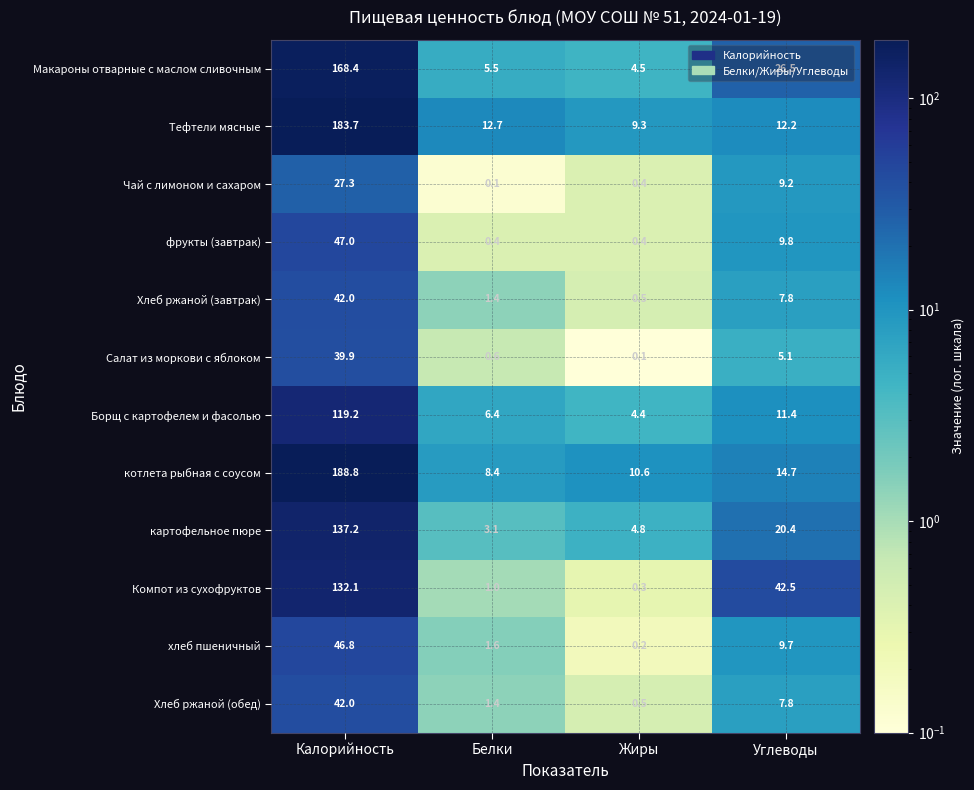

At which category does the chart reach its peak across all series?

Калорийность